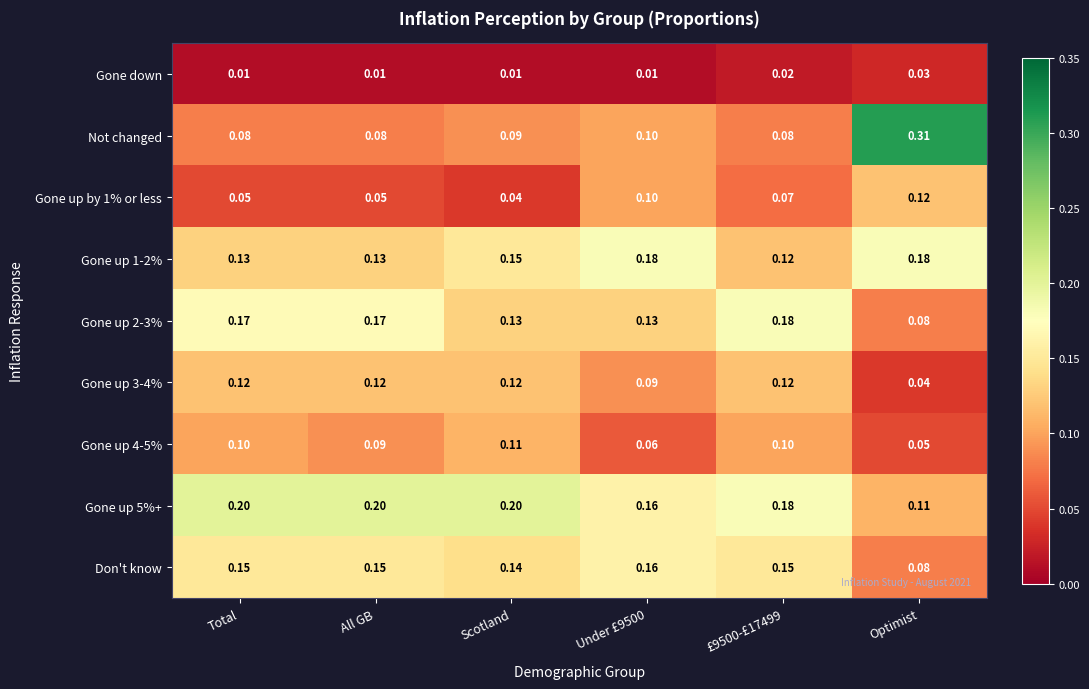

At which label is Gone up 3-4% closest to 0?

Optimist